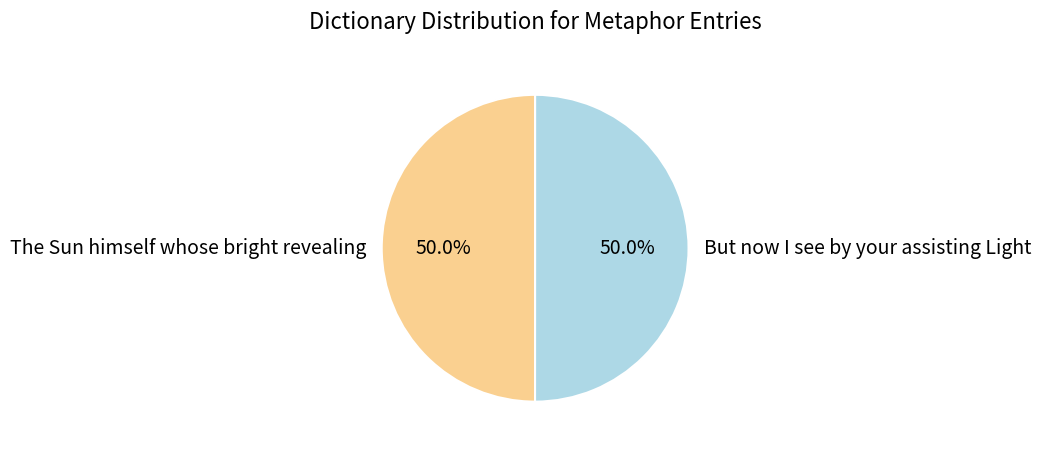

How much of the chart is everything except The Sun himself whose bright revealing?

50.0%